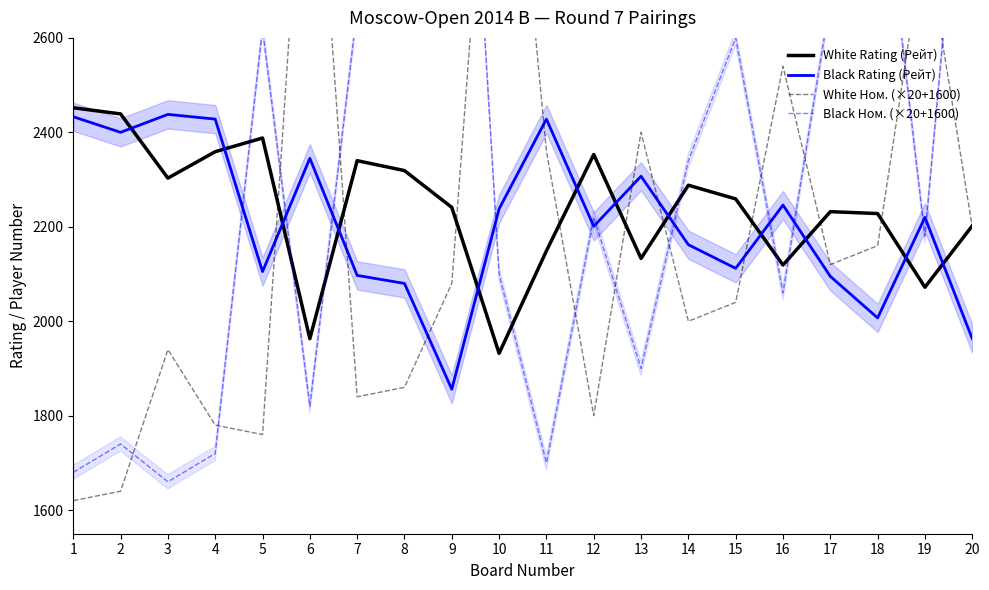

What are all the series names shown in the legend?

White Rating (Рейт), Black Rating (Рейт), White Ном. (×20+1600), Black Ном. (×20+1600)